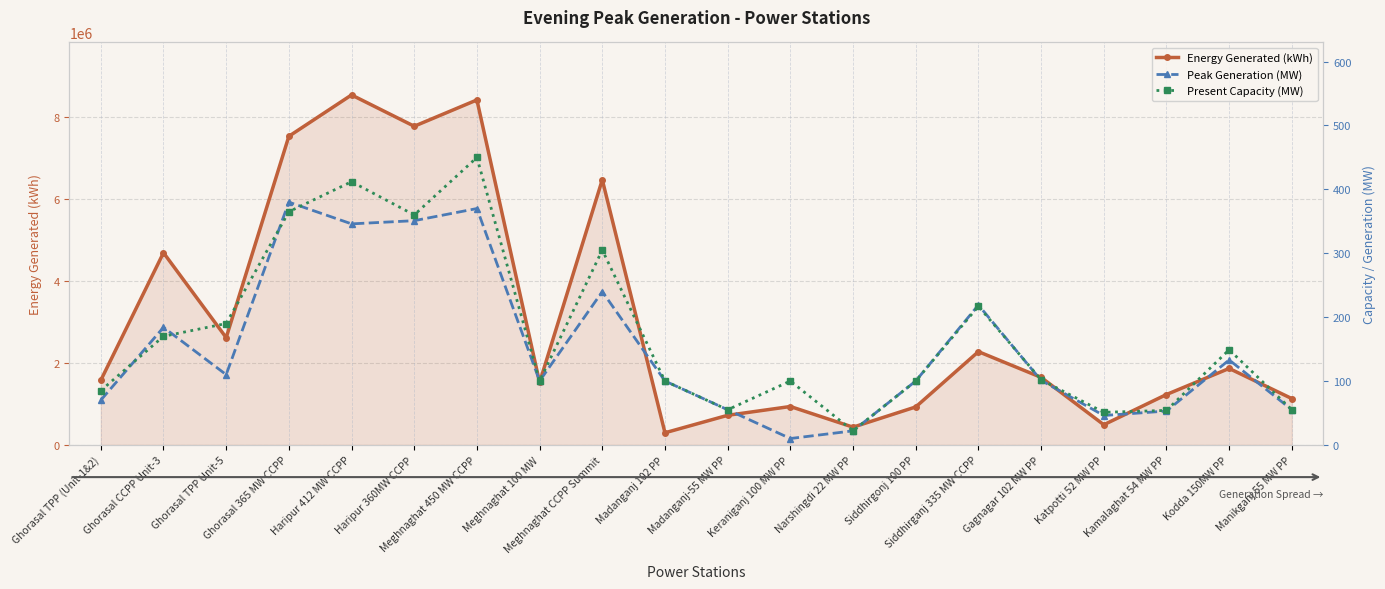

What is the label of the 16th point from the right?

Haripur 412 MW CCPP